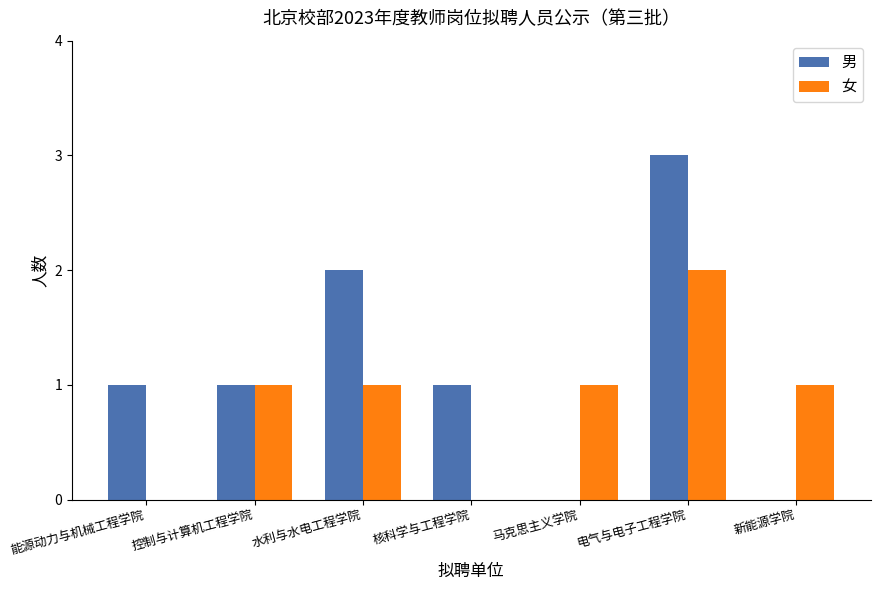

What is the sum of all 男 values?

8